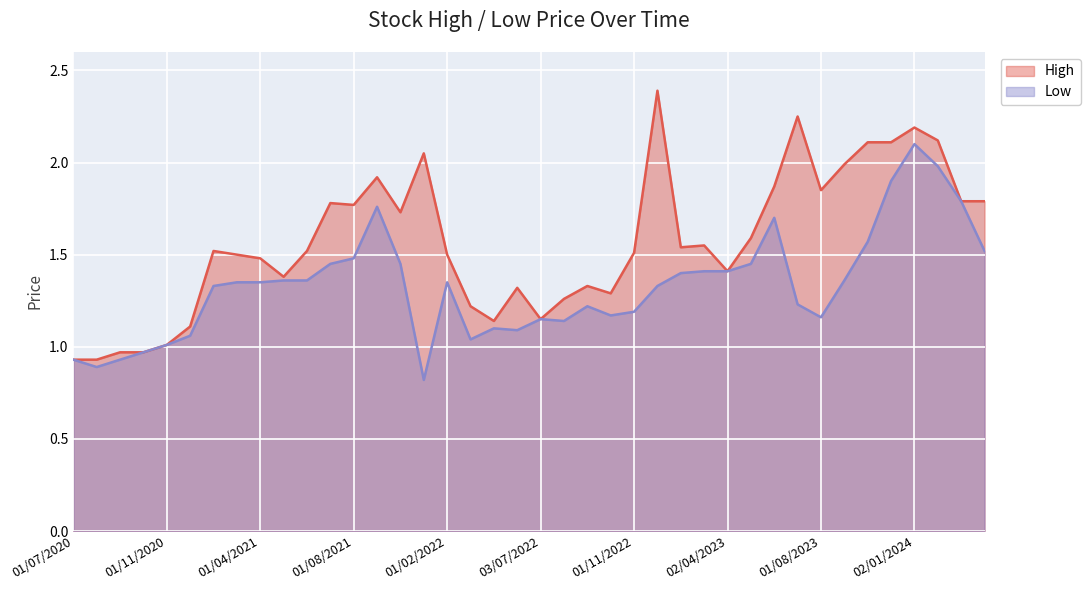

What is the sum of the Low values at 01/02/2023 and 01/09/2020?

2.3